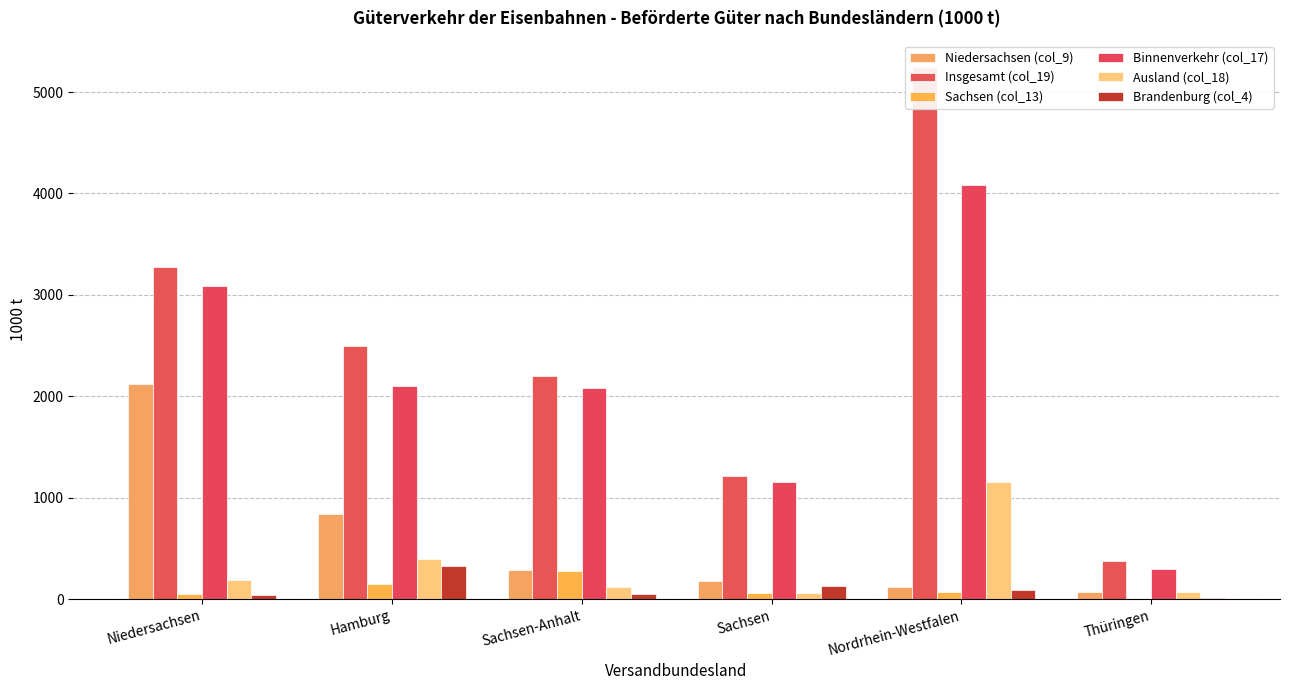

What is the maximum value for Niedersachsen (col_9)?

2122